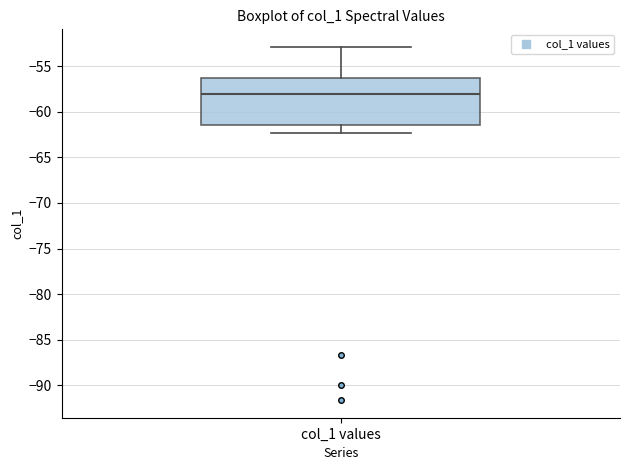

Transcribe this box plot: give where the median line is, the range the box spans, and where the two whiskers end, as read against the y-axis. The values are not printed on the chart, so give them approximately, as read against the axis.

median -58.0, box -61.5 to -56.5, whiskers -62.5 to -53.0